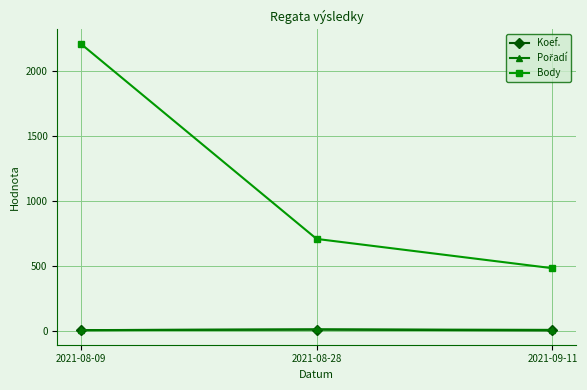

What is the sum of all Koef. values?

11